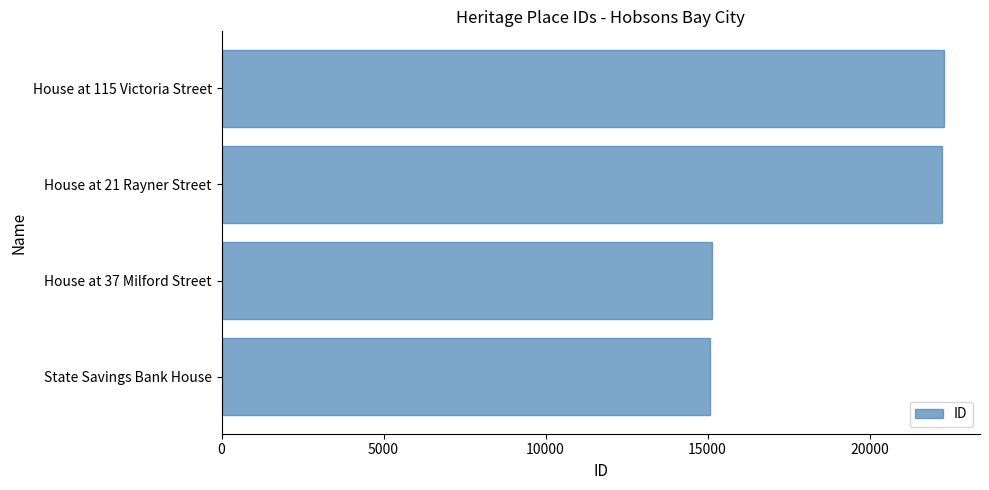

The value at House at 21 Rayner Street is 22247. True or false?

True